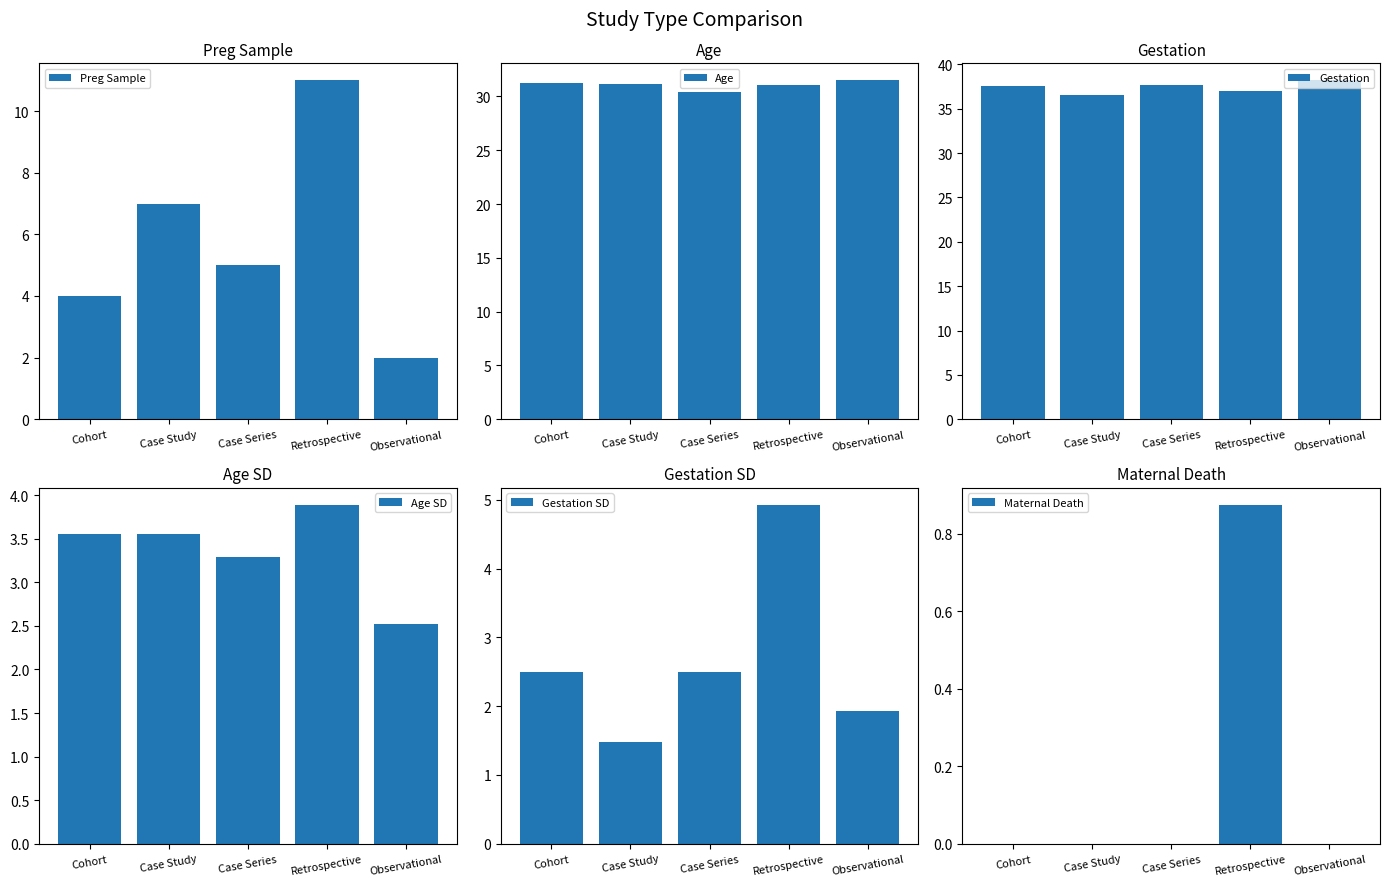

At Case Study, list the series in order from largest to smallest.

Gestation, Age, Preg Sample, Age SD, Gestation SD, Maternal Death